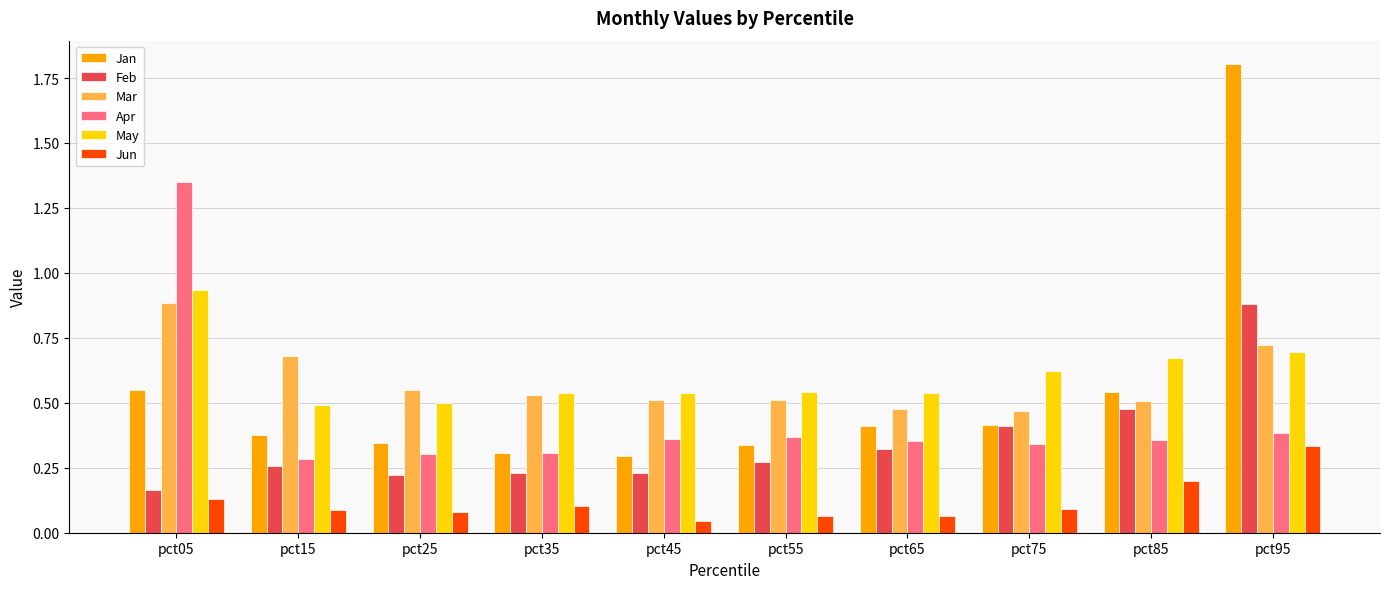

Which category has the highest value across all series?

pct95